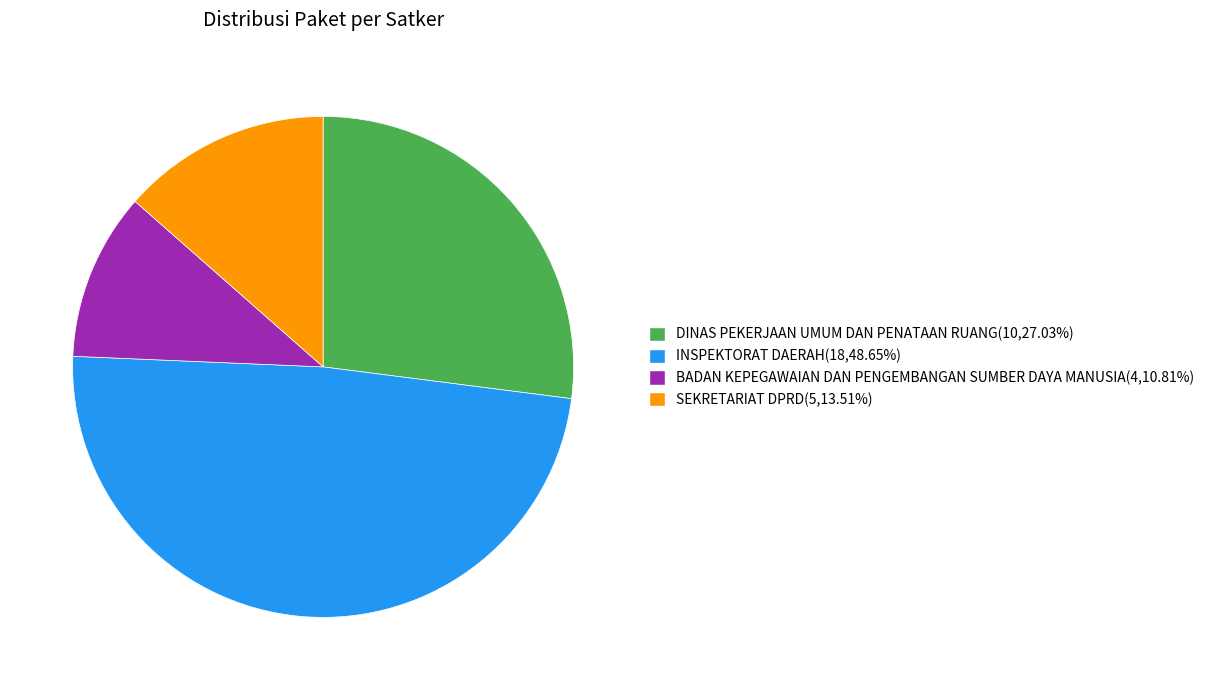

Which category has the smallest portion of the pie?

BADAN KEPEGAWAIAN DAN PENGEMBANGAN SUMBER DAYA MANUSIA